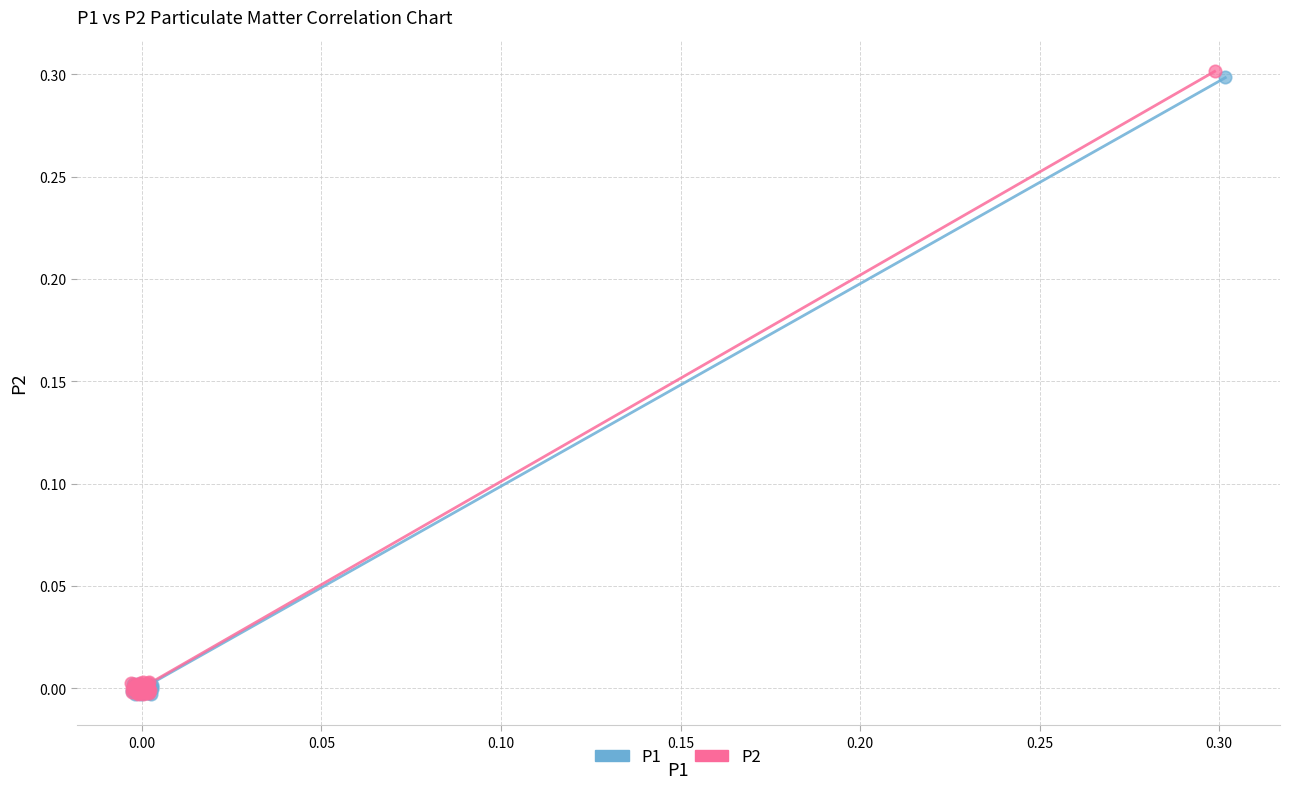

Which series has the widest spread of Y values?

P2